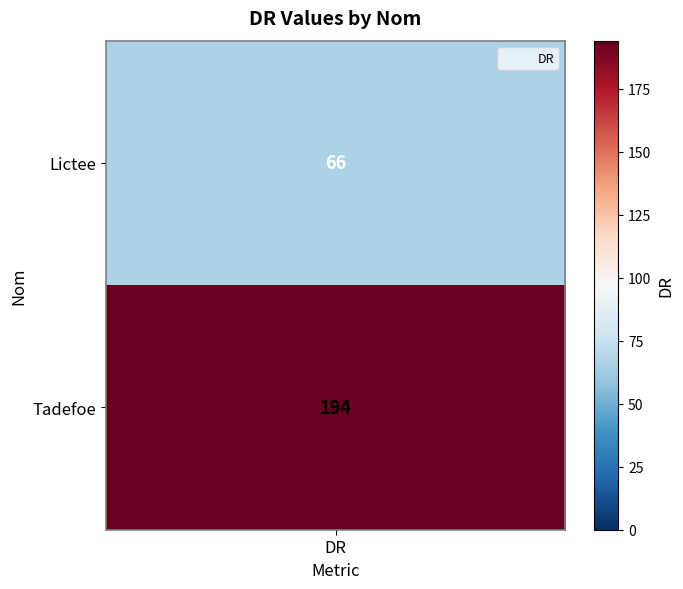

Which series has the largest range (max minus min)?

Lictee